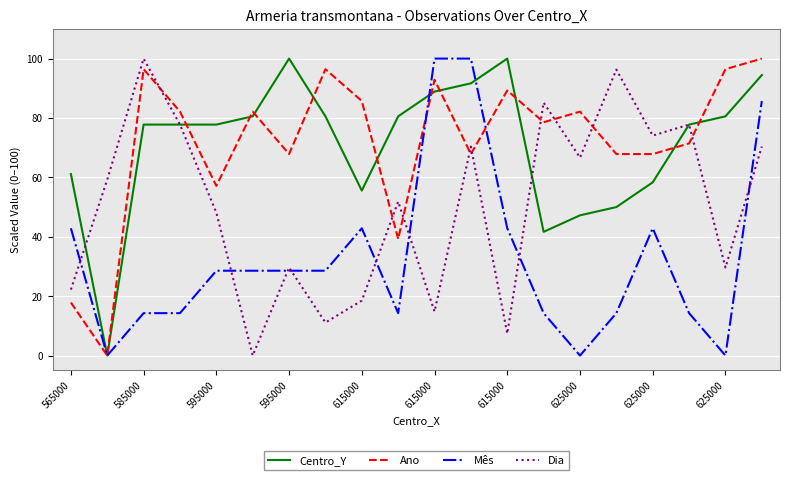

What is the maximum value for Centro_Y?

100.0